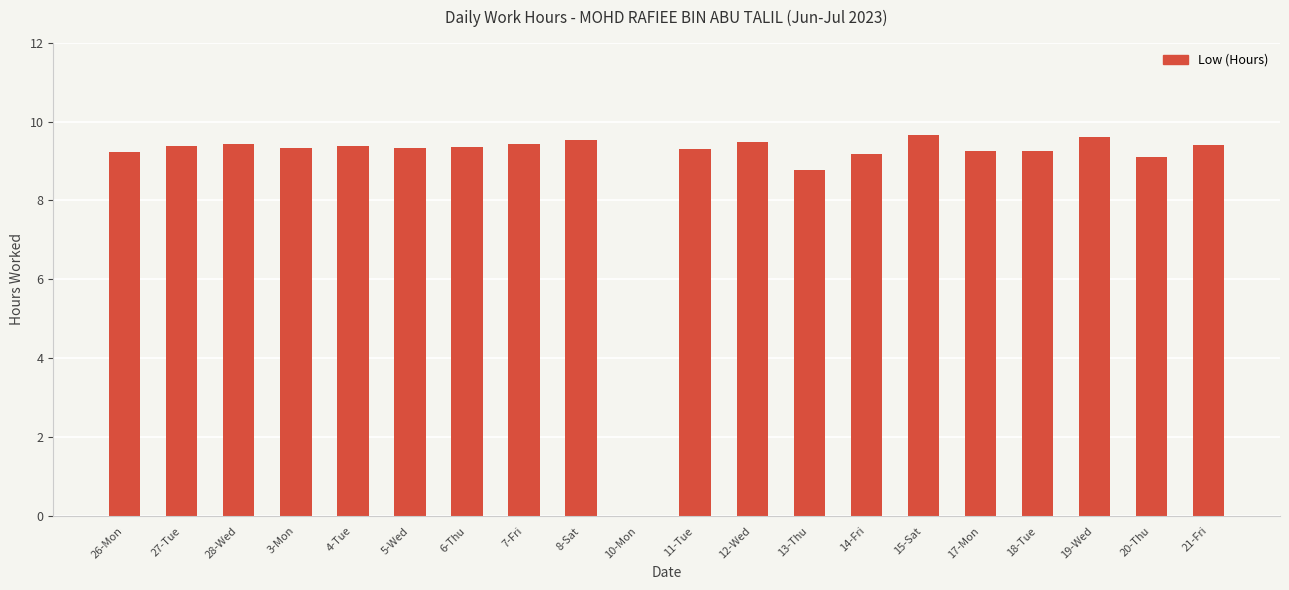

The value at 17-Mon is 9.2. True or false?

True